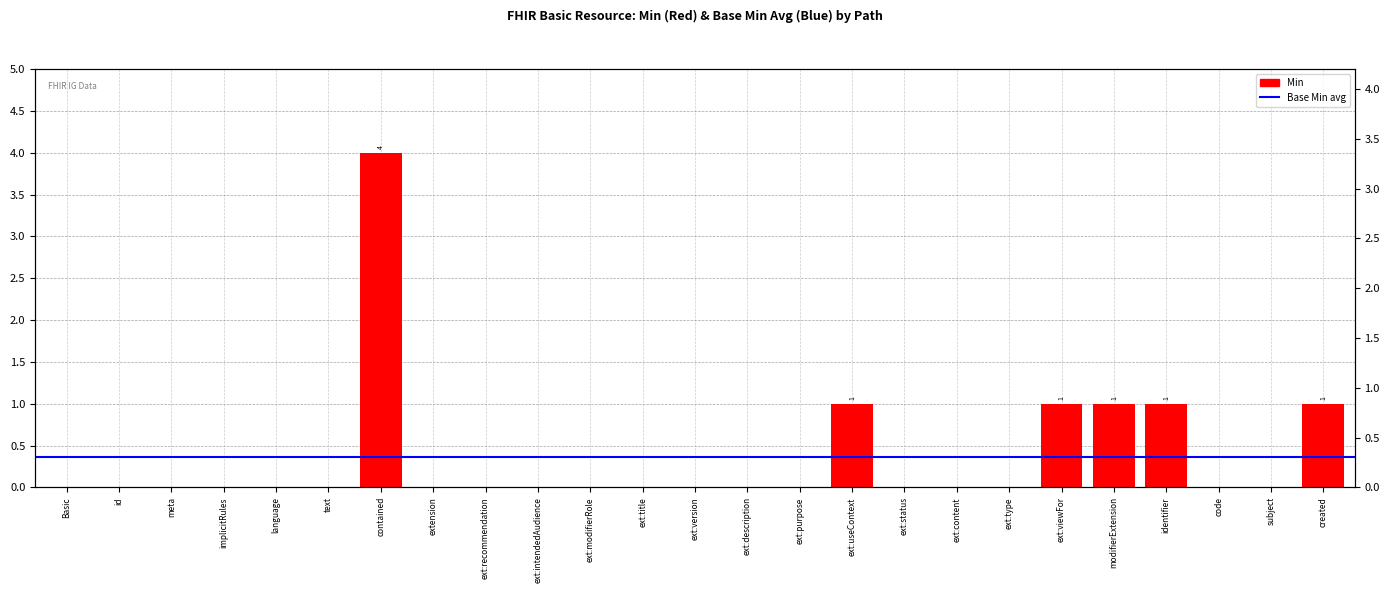

Does the chart contain stacked bars?

No